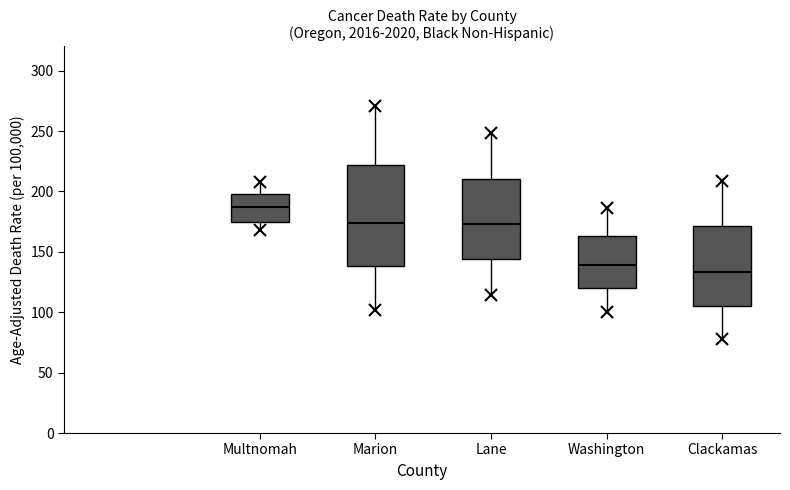

Reading left to right, transcribe this box plot: for each box, give where its median line is, the range the box spans, and where its two whiskers end, as read against the y-axis. The values are not printed on the chart, so give them approximately, as read against the axis.

Multnomah: median 185, box 175 to 200, whiskers 170 to 210
Marion: median 175, box 140 to 220, whiskers 100 to 270
Lane: median 175, box 145 to 210, whiskers 115 to 250
Washington: median 140, box 120 to 165, whiskers 100 to 185
Clackamas: median 135, box 105 to 170, whiskers 80 to 210